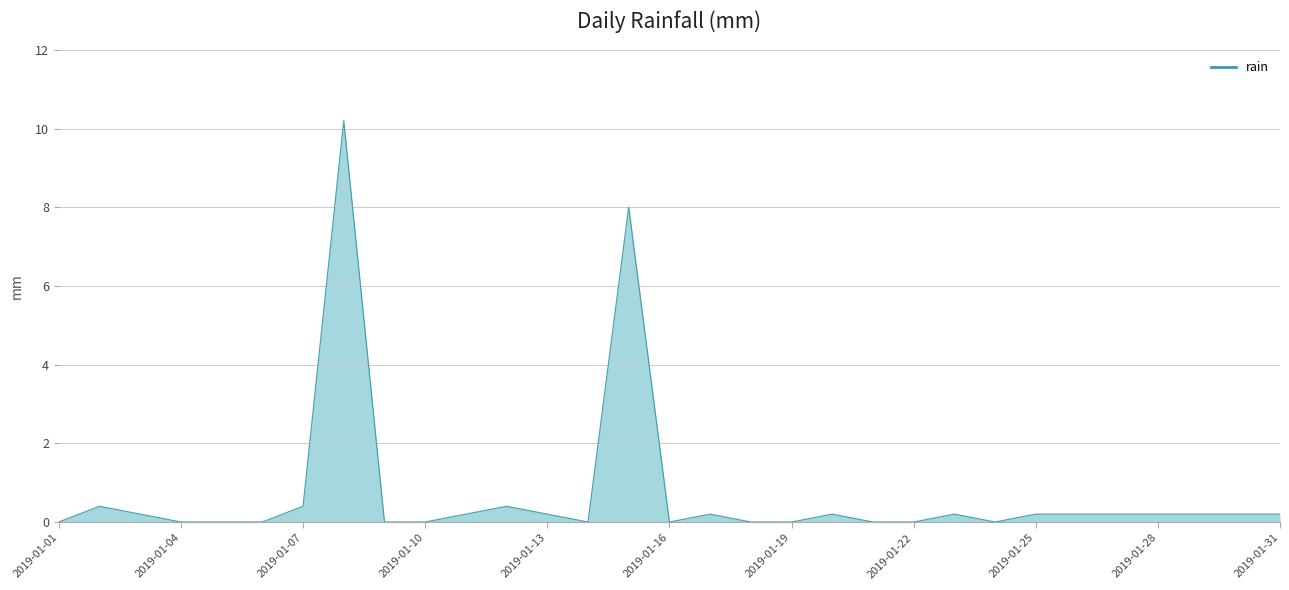

What is the maximum value shown in the chart?

10.2